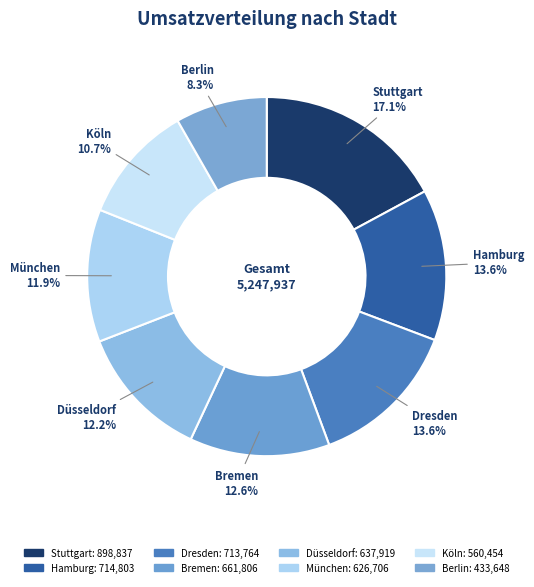

Which has a higher value, München or Hamburg?

Hamburg